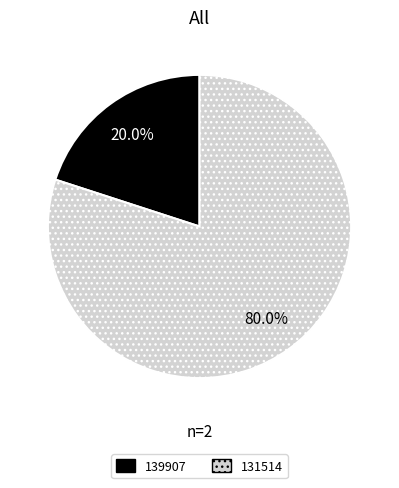

Does any single category account for the majority?

Yes